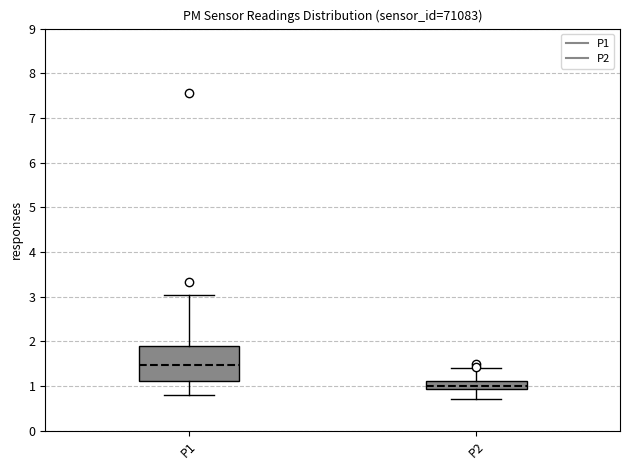

Reading left to right, transcribe this box plot: for each box, give where its median line is, the range the box spans, and where its two whiskers end, as read against the y-axis. The values are not printed on the chart, so give them approximately, as read against the axis.

P1: median 1.5, box 1.1 to 1.9, whiskers 0.8 to 3.0
P2: median 1.0, box 0.9 to 1.1, whiskers 0.7 to 1.4